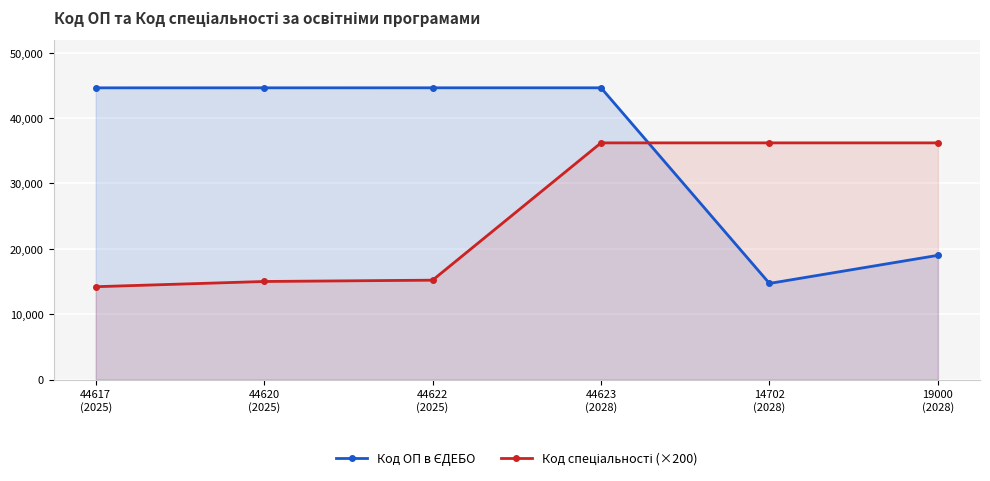

The Код спеціальності (×200) series shows 10010 at 19000
(2028). True or false?

False